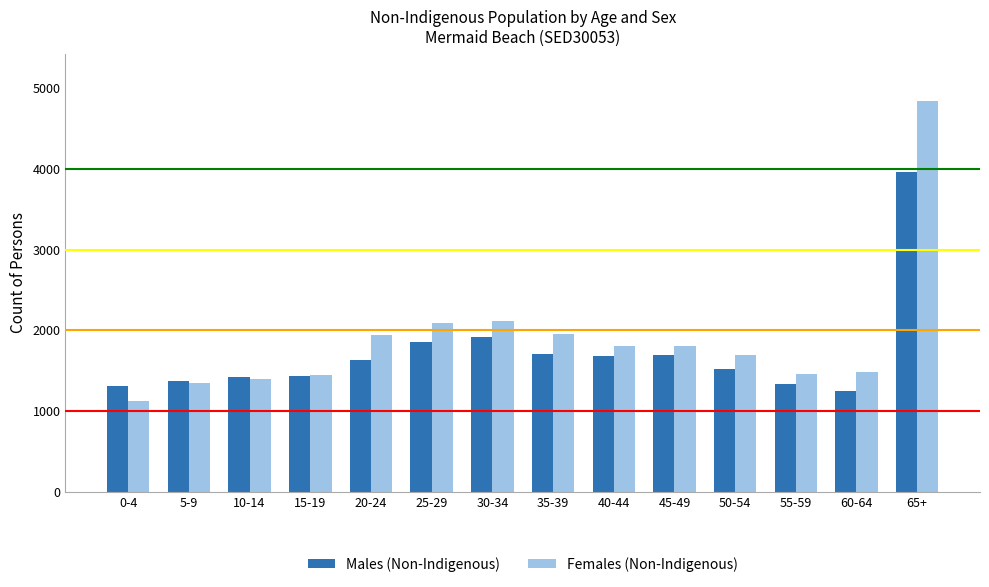

Are the bars grouped side by side (vs. stacked)?

Yes